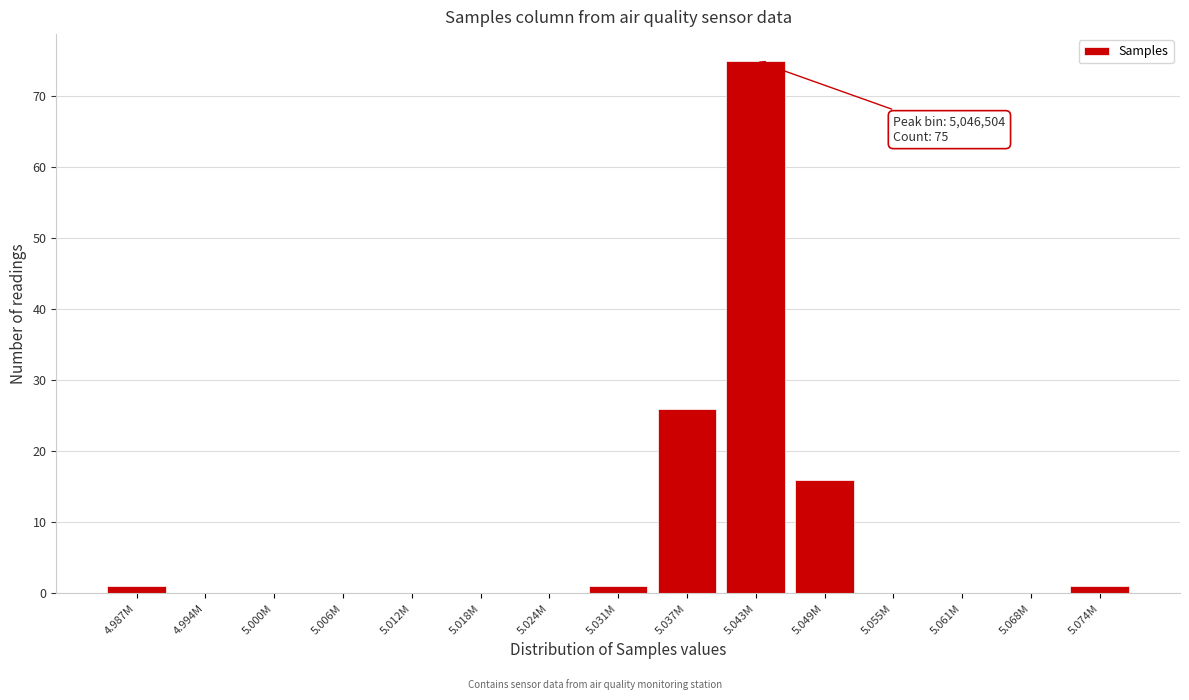

Reading right to left, list all the values displayed in this chart.

5.074M=1	5.068M=0	5.061M=0	5.055M=0	5.049M=16	5.043M=75	5.037M=26	5.031M=1	5.024M=0	5.018M=0	5.012M=0	5.006M=0	5.000M=0	4.994M=0	4.987M=1